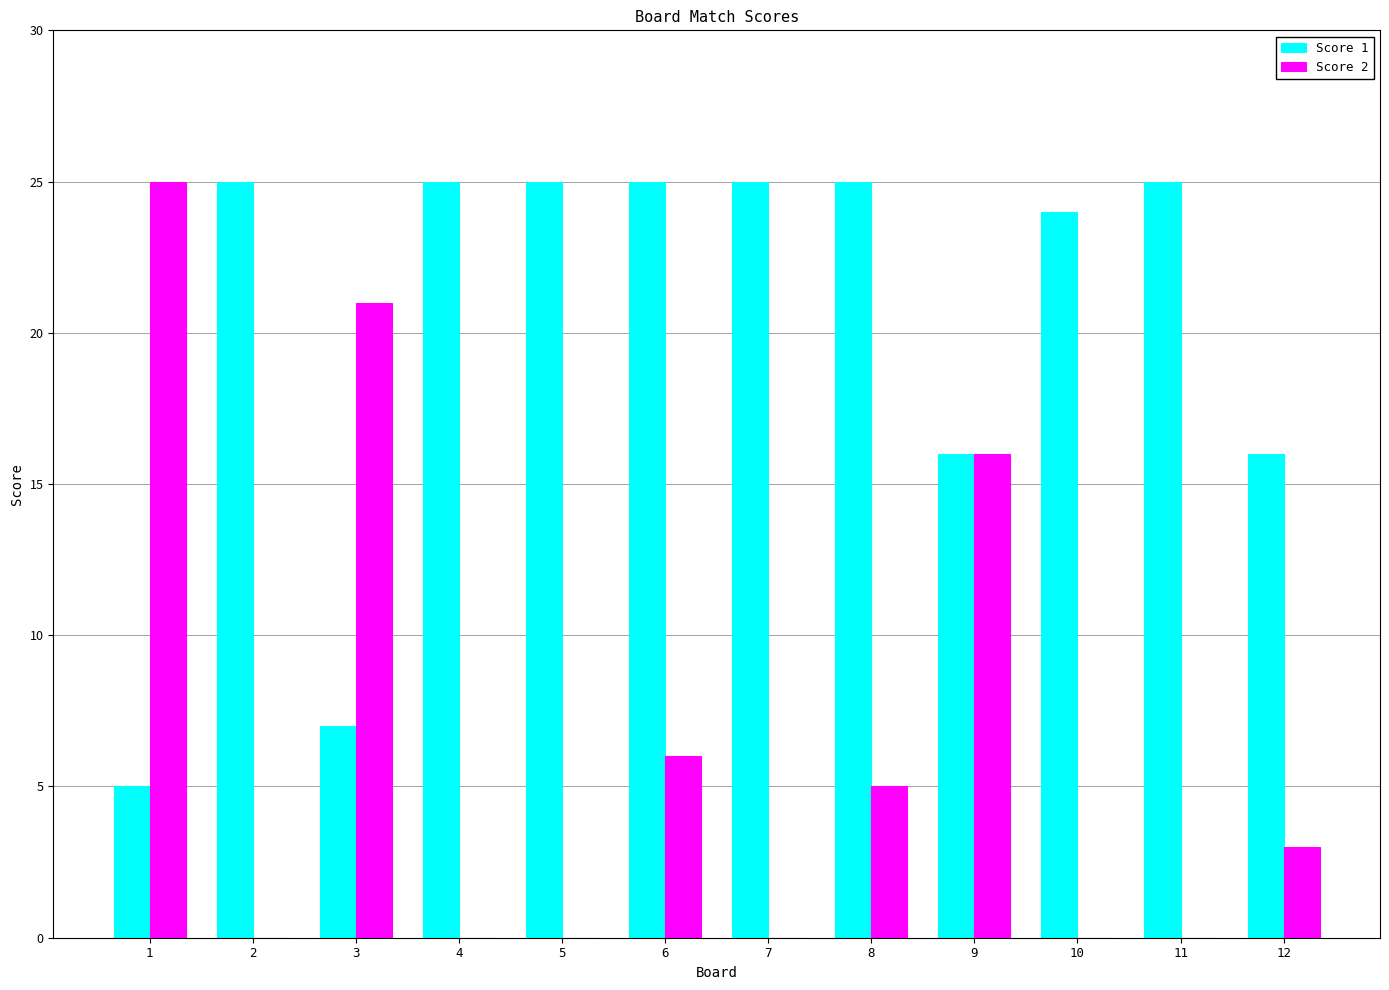

Between 4 and 12, which series saw the biggest shift?

Score 1